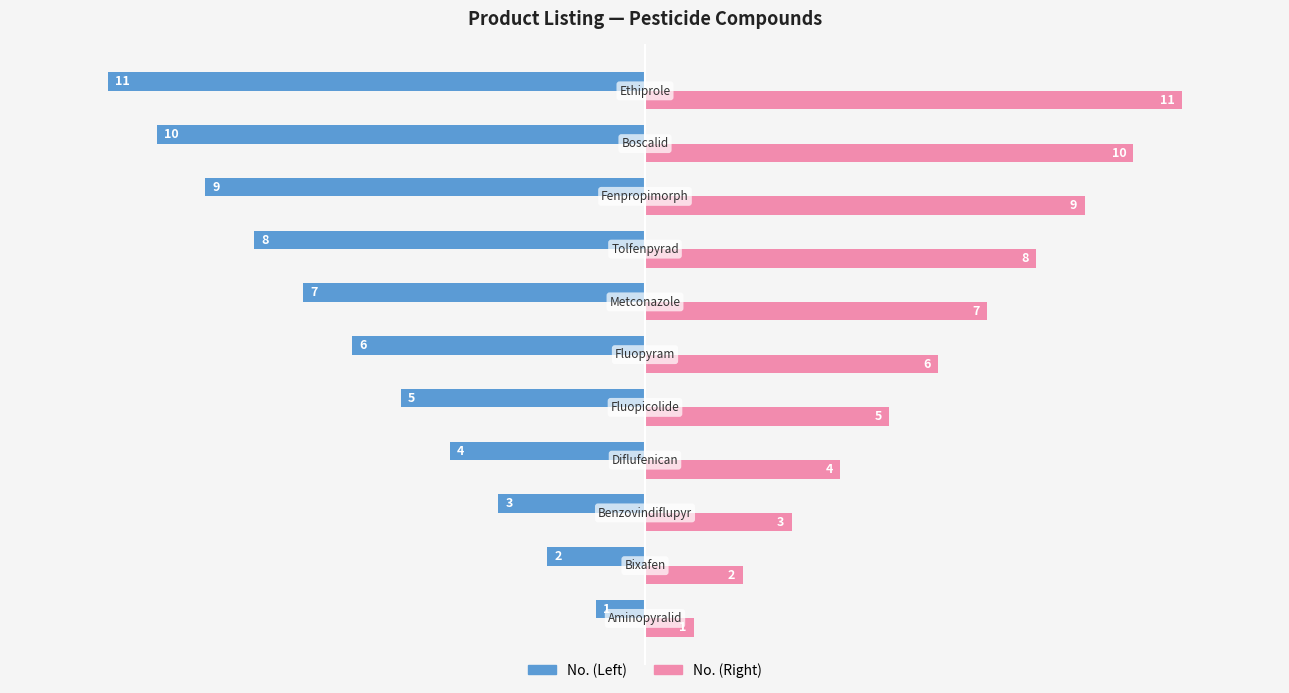

What is the average value of the No. (Left) series?

-6